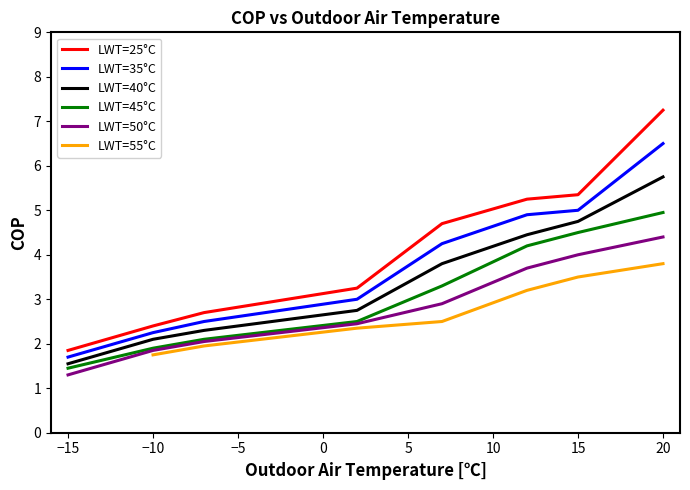

What is the difference between the maximum and second lowest values in the LWT=55°C series?

2.0